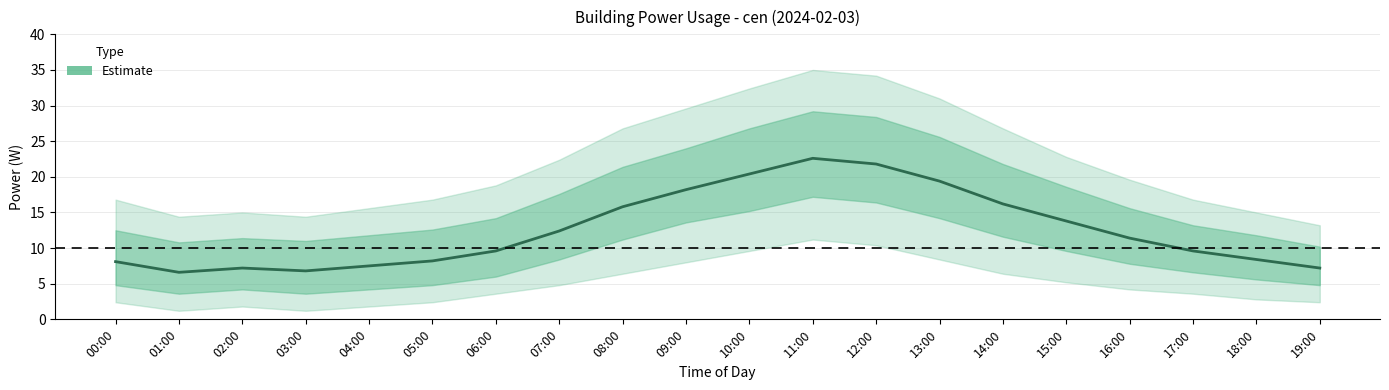

How many values are below 11?

10